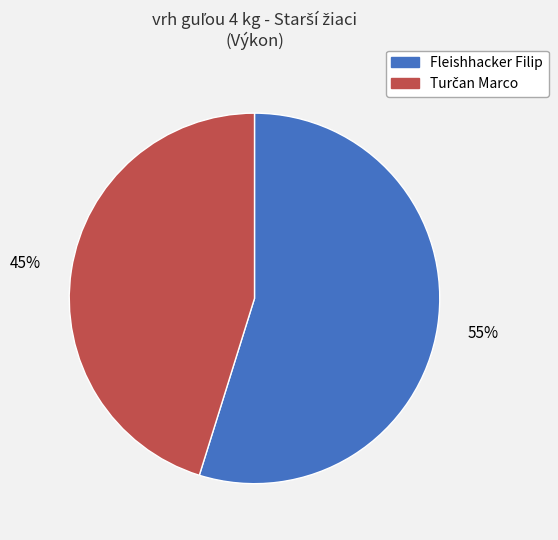

To the nearest percent, what is the average slice percentage?

50%